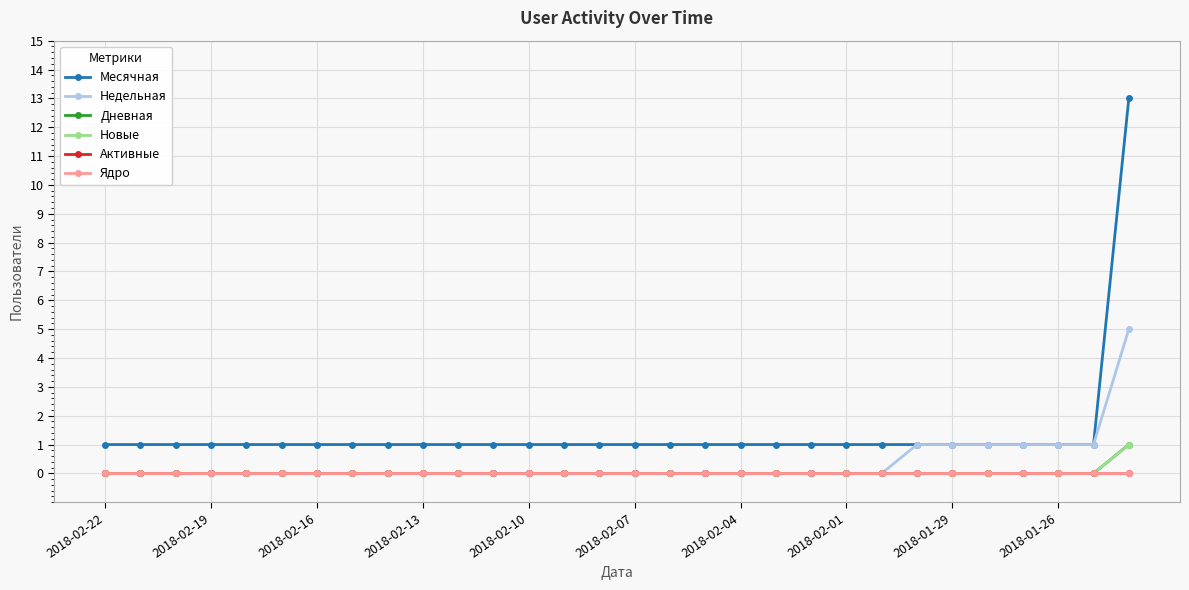

Is this an area chart (filled region under the line)?

No